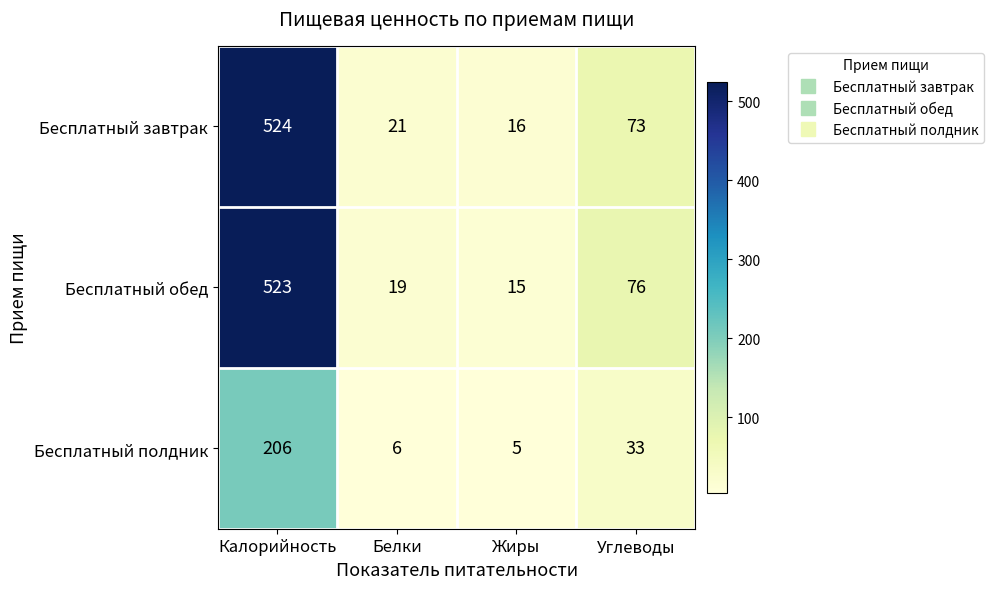

Between Калорийность and Углеводы, which series saw the biggest shift?

Бесплатный завтрак